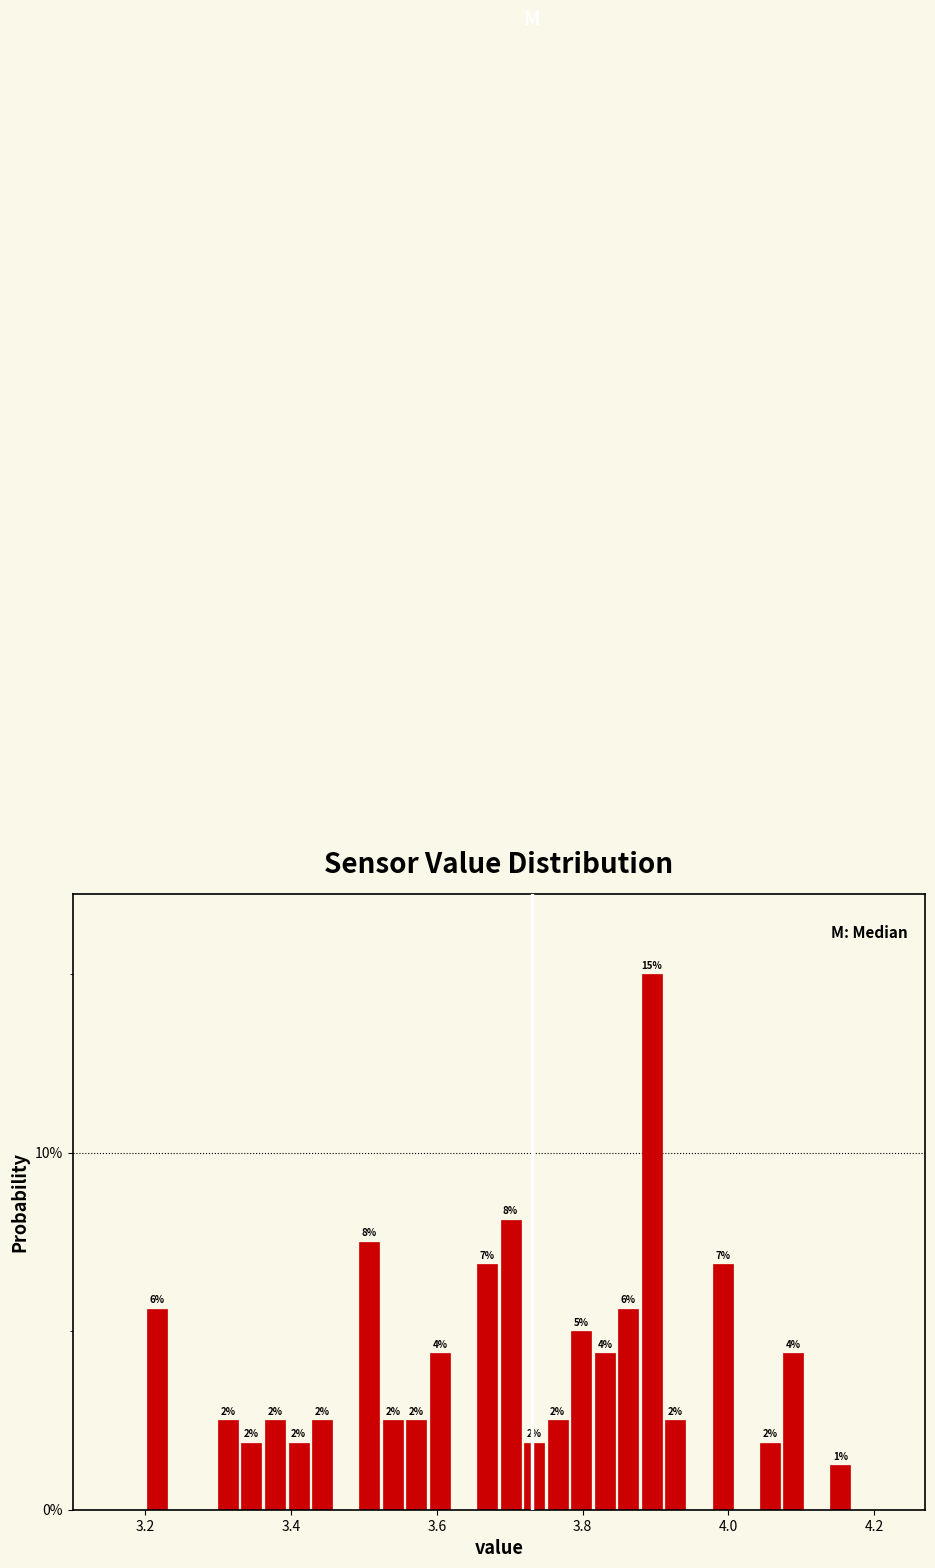

Read against the x-axis, roughly where is the centre of the tallest bar?

3.90